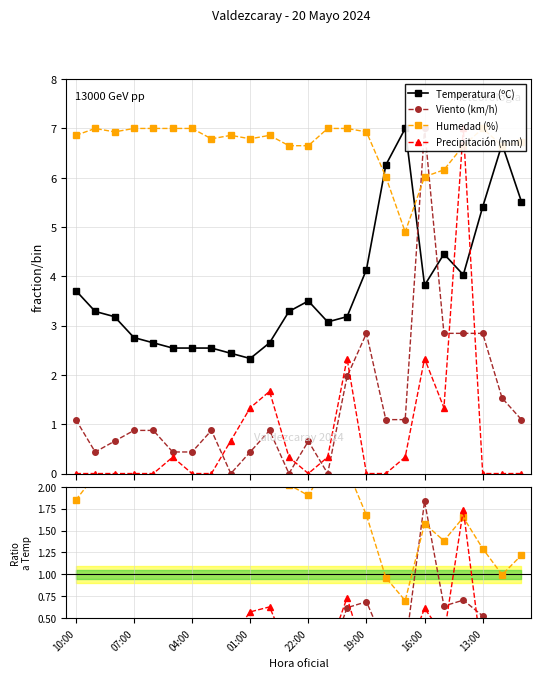

Which series has the largest total across all categories?

Humedad (%)